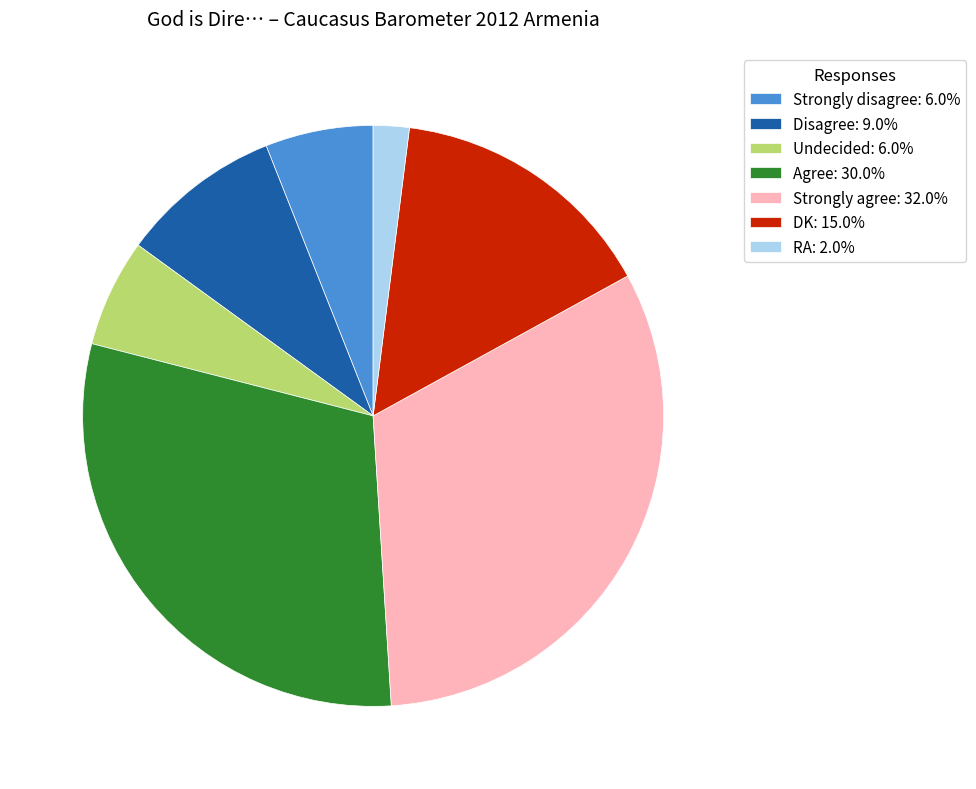

What is the ratio of the value at RA to the value at Agree?

0.1